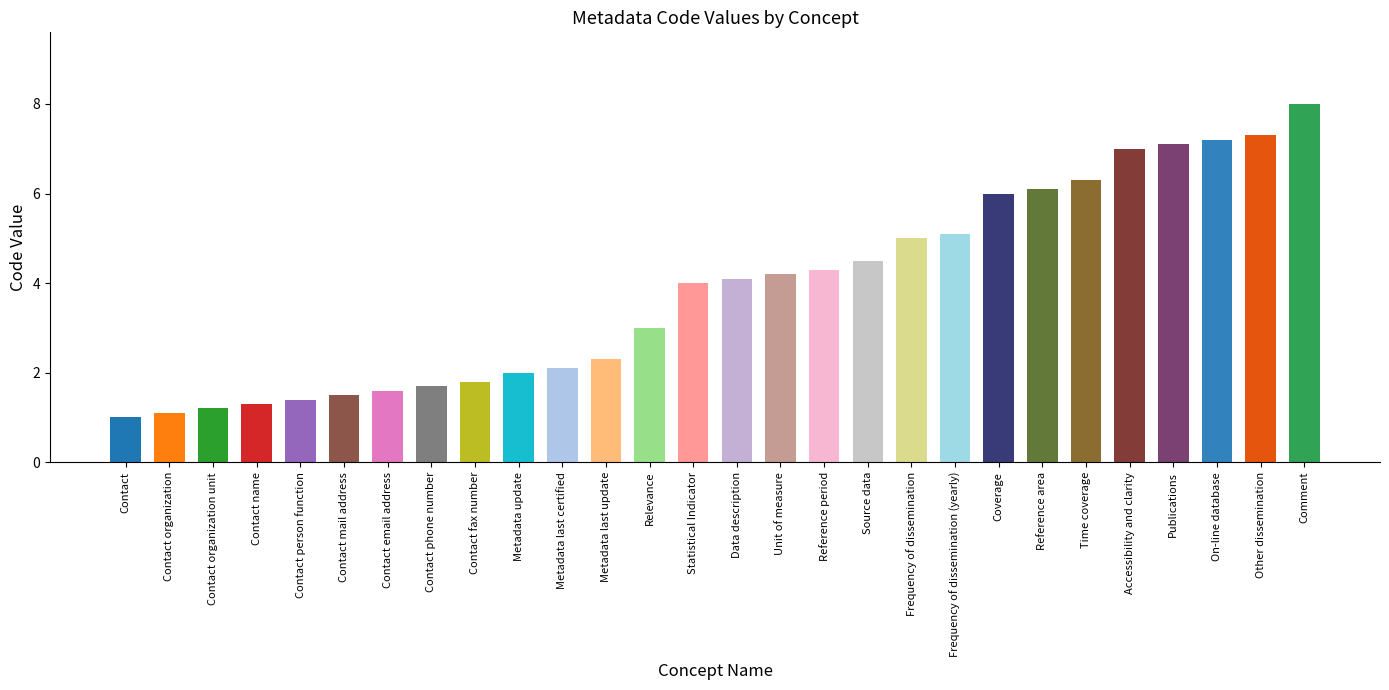

What is the greatest value displayed?

8.0